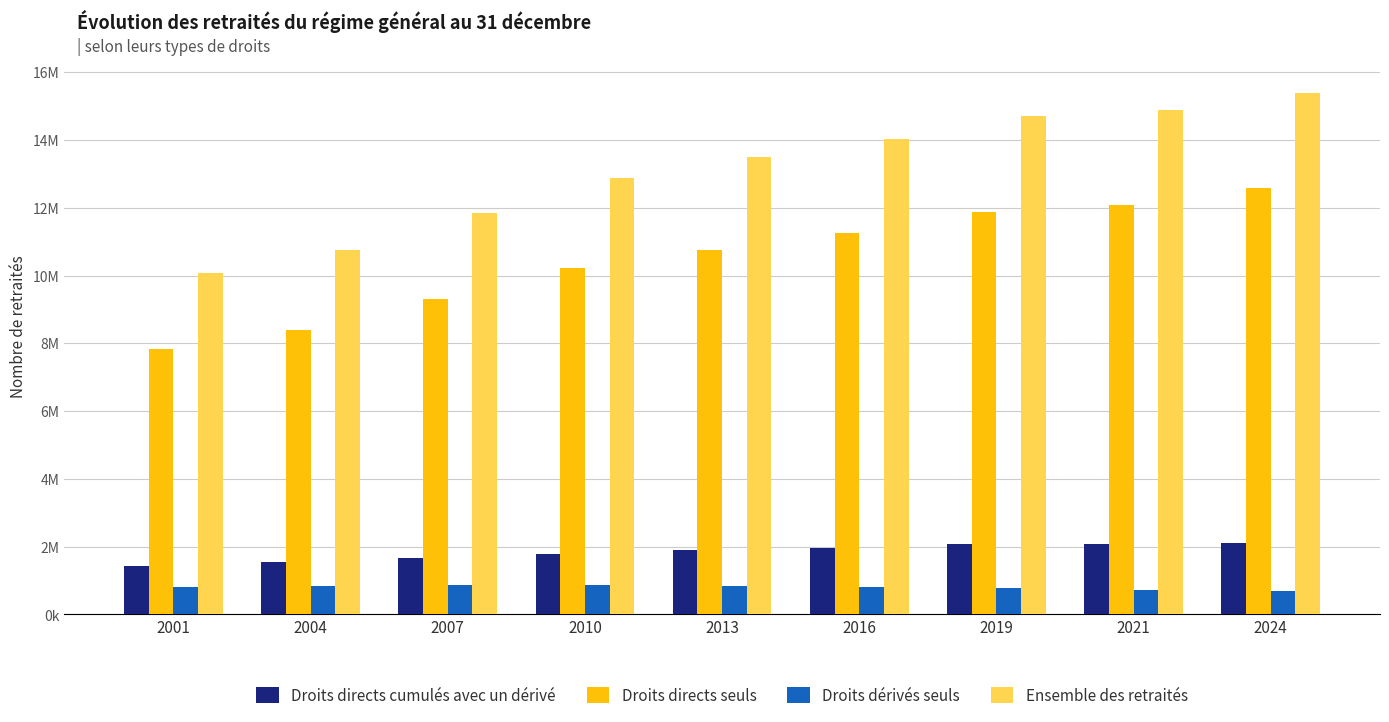

List the series in order of their peak value, highest first.

Ensemble des retraités, Droits directs seuls, Droits directs cumulés avec un dérivé, Droits dérivés seuls